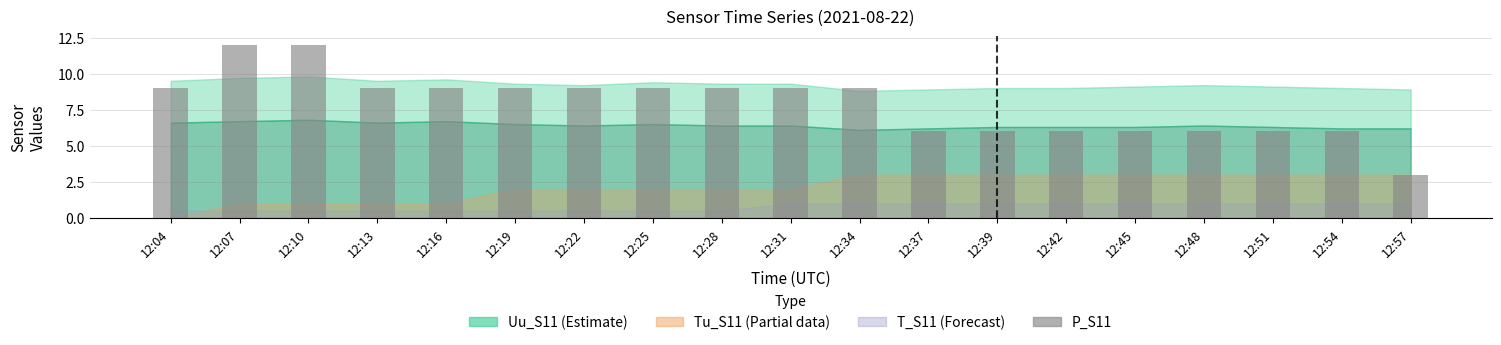

What is the sum of all values?

150.0